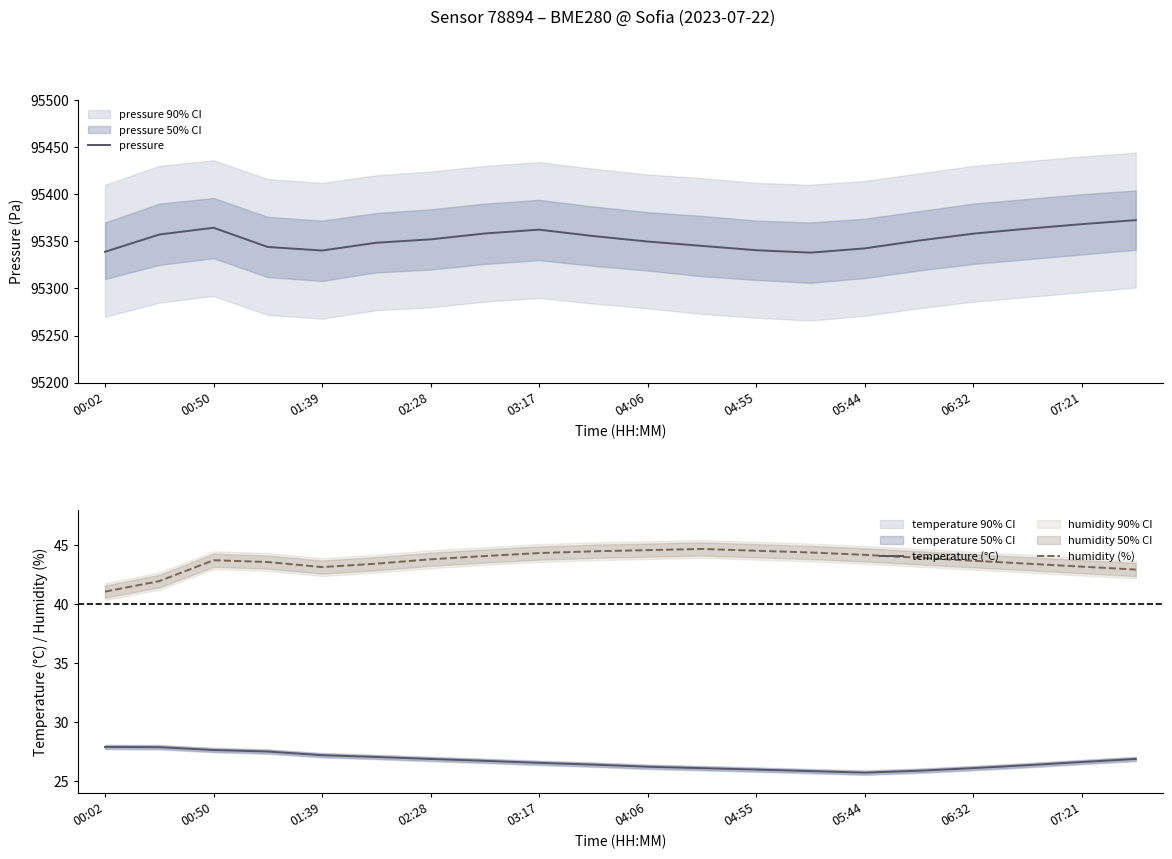

The value of temperature (°C) at 03:17 is 47.8. True or false?

False